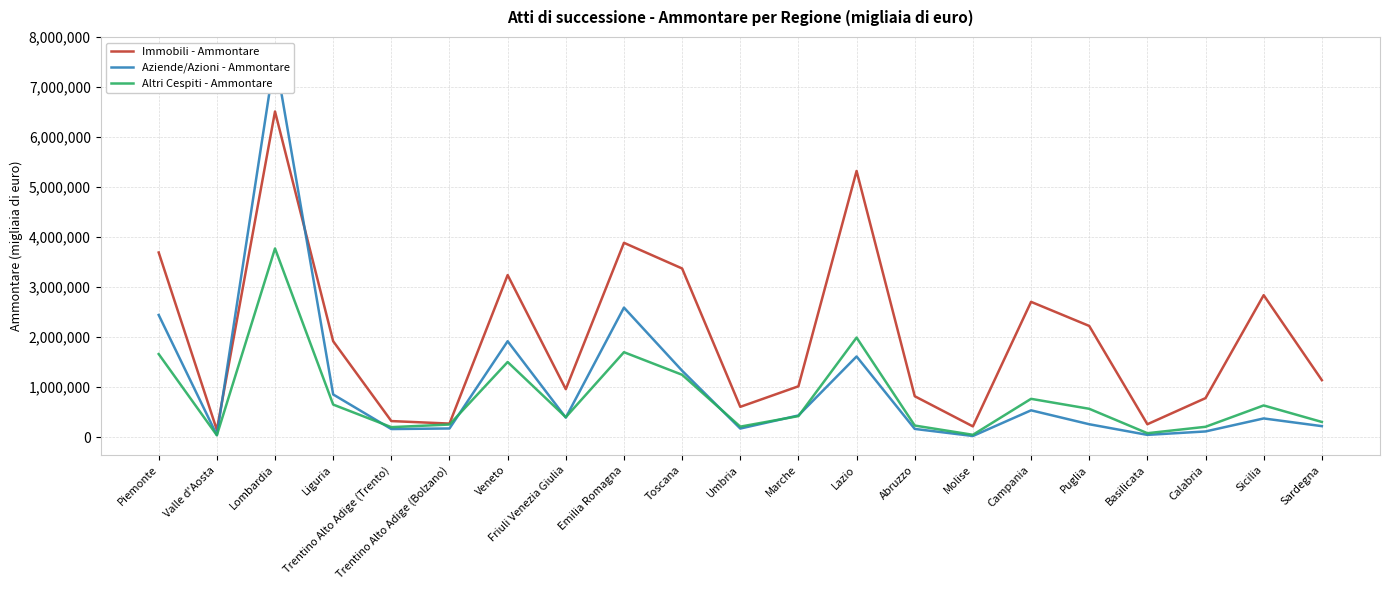

Read the Aziende/Azioni - Ammontare value at Basilicata, to the nearest 100.

43800